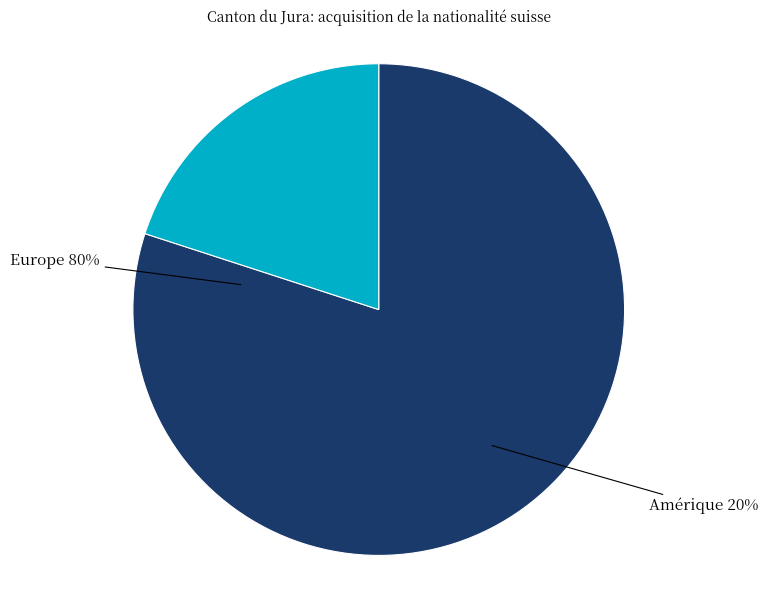

True or false: Amérique accounts for 7% of the total.

False